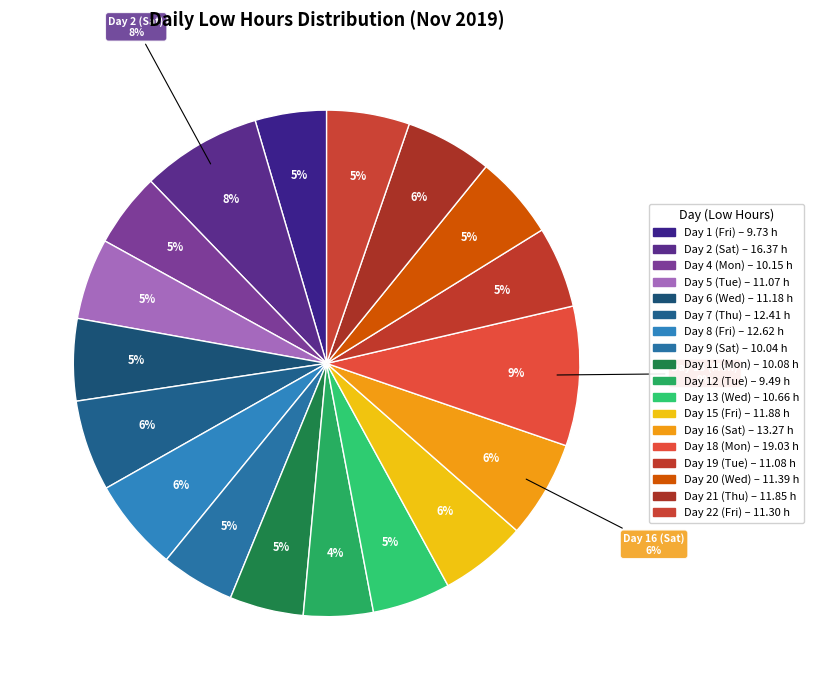

Rank the categories by value from highest to lowest.

18-Mon, 2-Sat, 16-Sat, 8-Fri, 7-Thu(2), 15-Fri(2), 21-Thu, 20-Wed, 22-Fri, 6-Wed, 19-Tue(2), 5-Tue, 13-Wed, 4-Mon(2), 11-Mon, 9-Sat, 1-Fri(2), 12-Tue